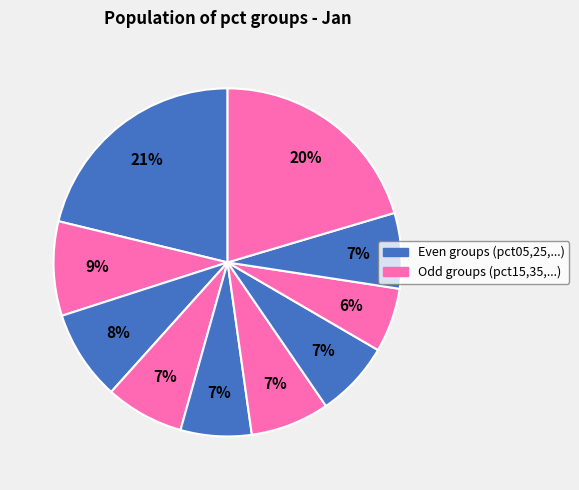

How many slices are in this pie chart?

10